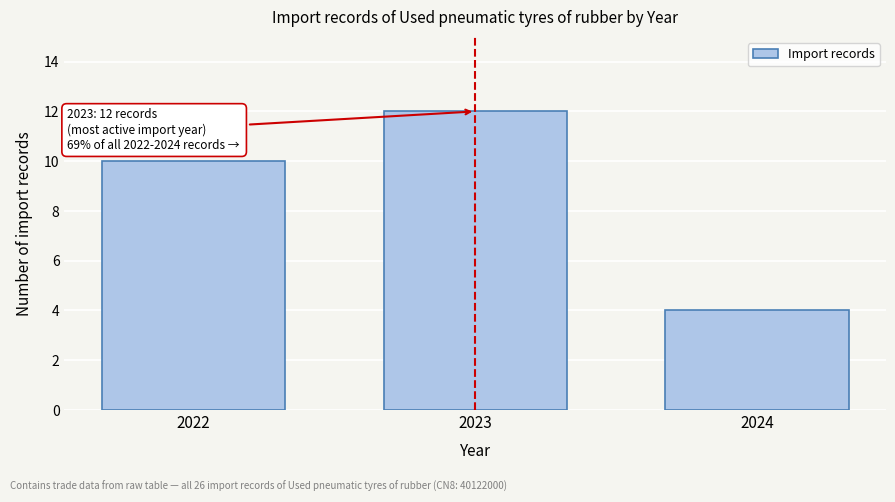

Reading right to left, list all the values displayed in this chart.

2024=4	2023=12	2022=10